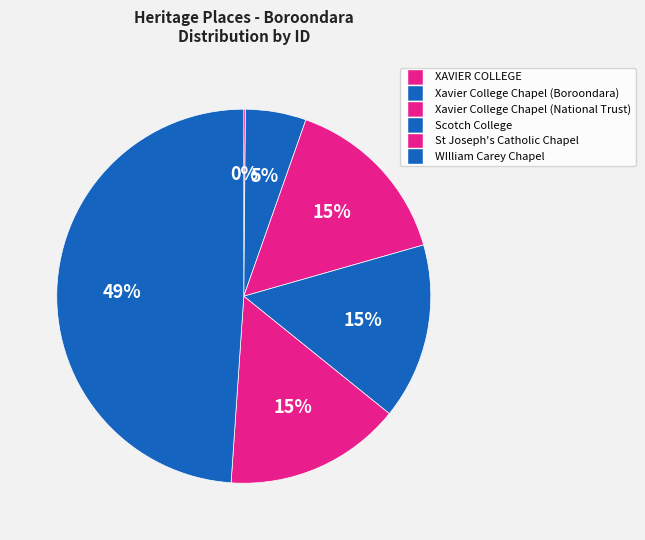

What portion of the pie excludes Xavier College Chapel (Boroondara)?

94.8%